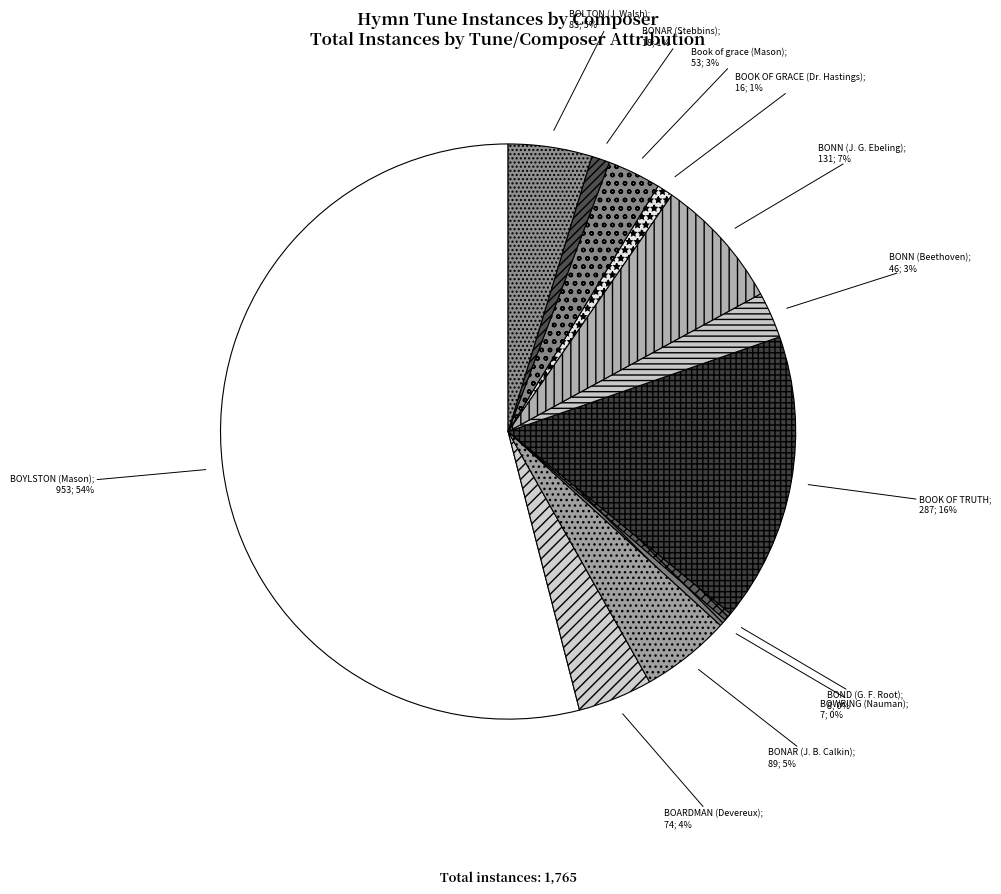

Count the number of slices in the pie.

12